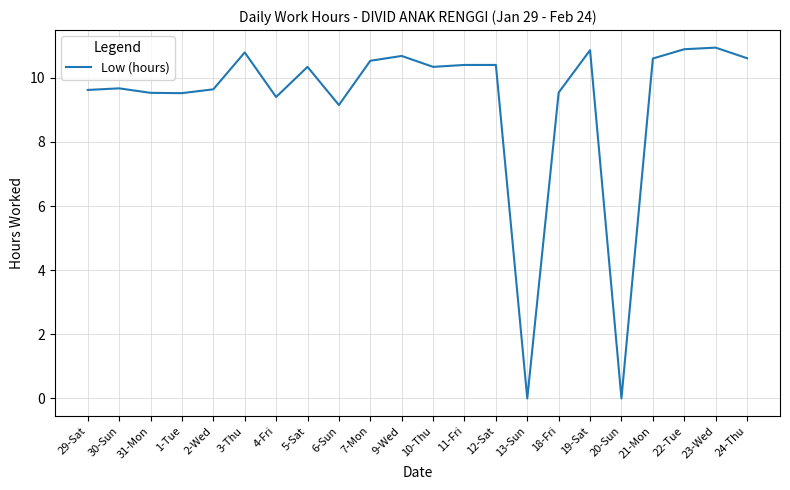

Between 2-Wed and 20-Sun, which is larger?

2-Wed